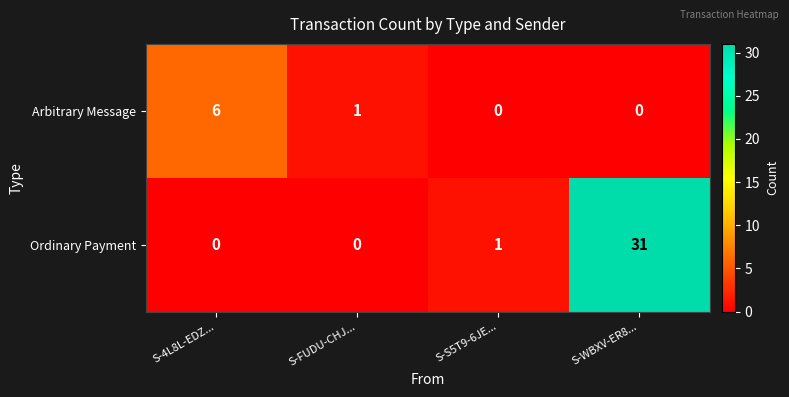

The Ordinary Payment series shows 11 at S-WBXV-ER8.... True or false?

False